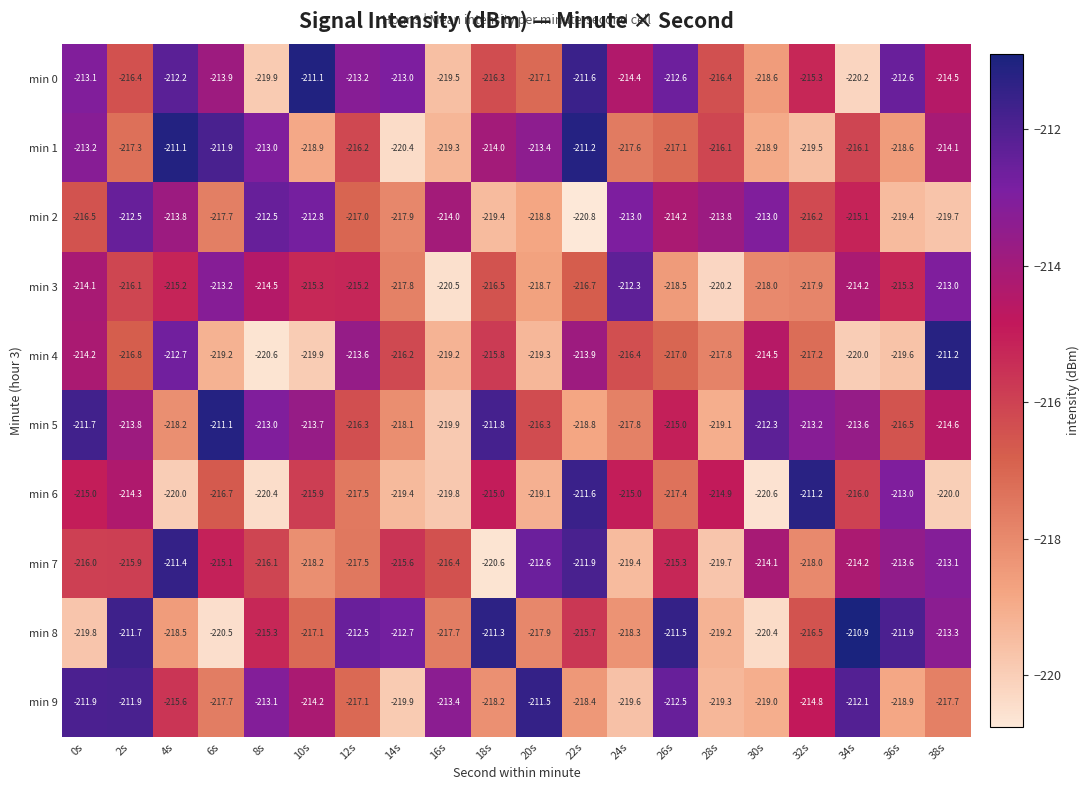

Rank the series at 24s from lowest to highest value.

min 9, min 7, min 8, min 5, min 1, min 4, min 6, min 0, min 2, min 3